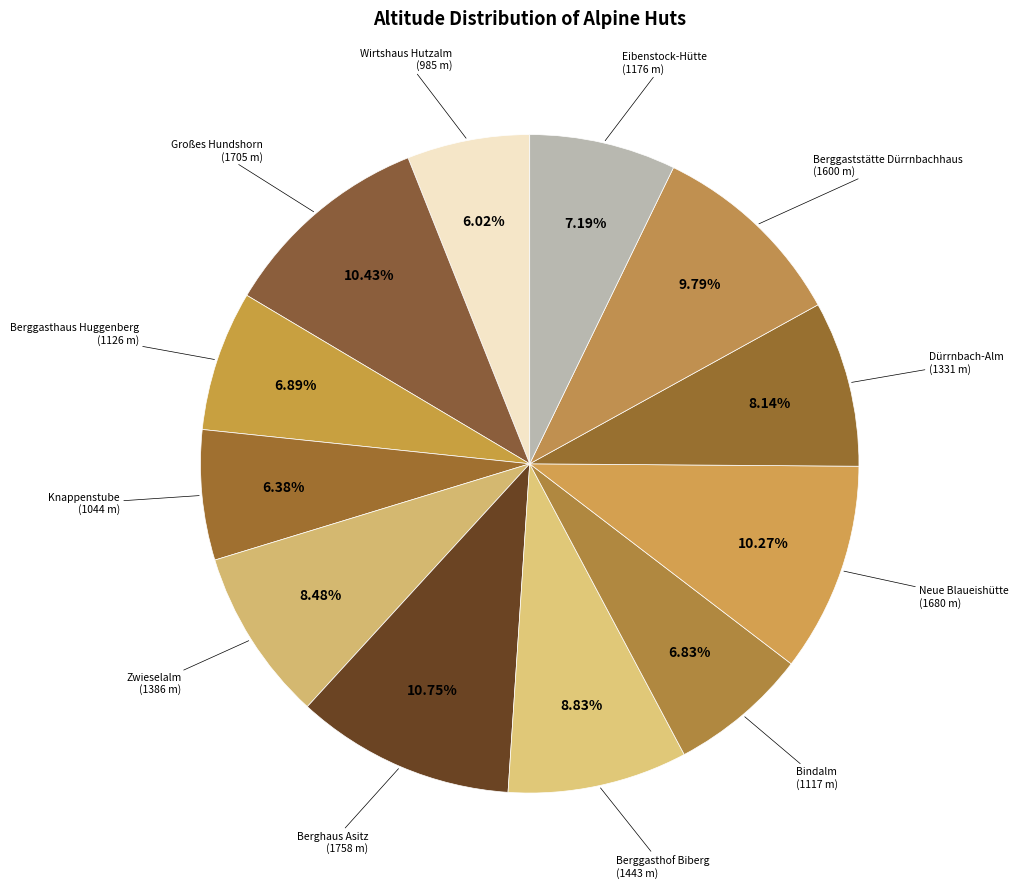

To the nearest percent, what is the difference between the Zwieselalm and Berghaus Asitz slice percentages?

2%